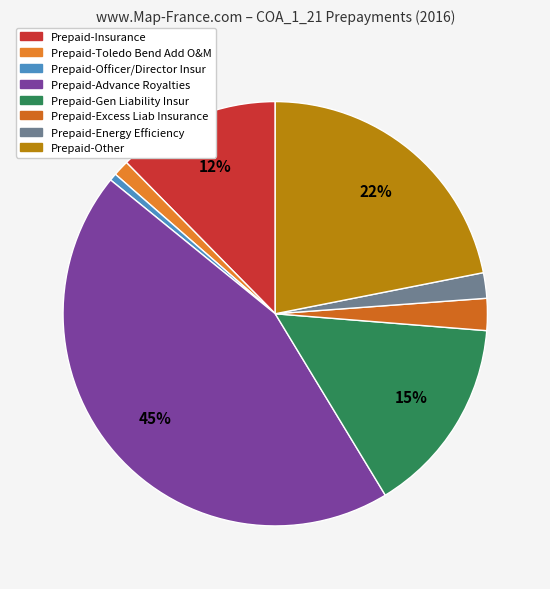

What is the change in value from Prepaid-Insurance to Prepaid-Excess Liab Insurance?

-1055618.0